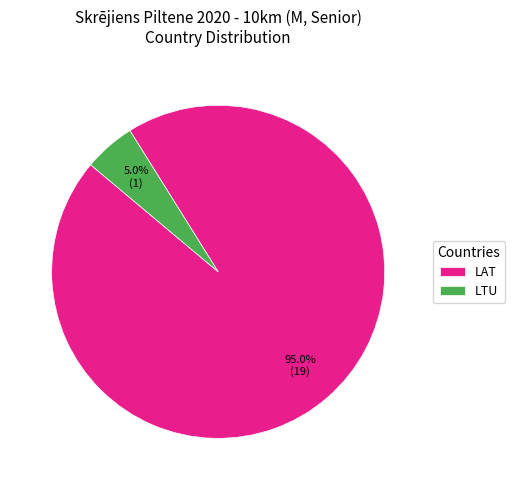

To the nearest percent, what is the combined percentage of LTU and LAT?

100%